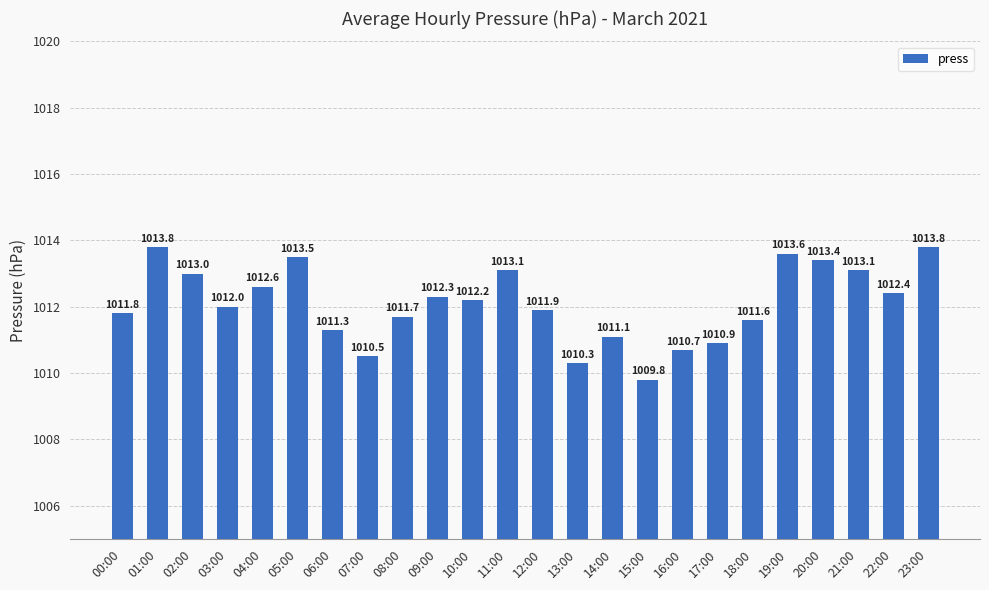

Reading left to right, list all the values displayed in this chart.

00:00=1011.8	01:00=1013.8	02:00=1013.0	03:00=1012.0	04:00=1012.6	05:00=1013.5	06:00=1011.3	07:00=1010.5	08:00=1011.7	09:00=1012.3	10:00=1012.2	11:00=1013.1	12:00=1011.9	13:00=1010.3	14:00=1011.1	15:00=1009.8	16:00=1010.7	17:00=1010.9	18:00=1011.6	19:00=1013.6	20:00=1013.4	21:00=1013.1	22:00=1012.4	23:00=1013.8